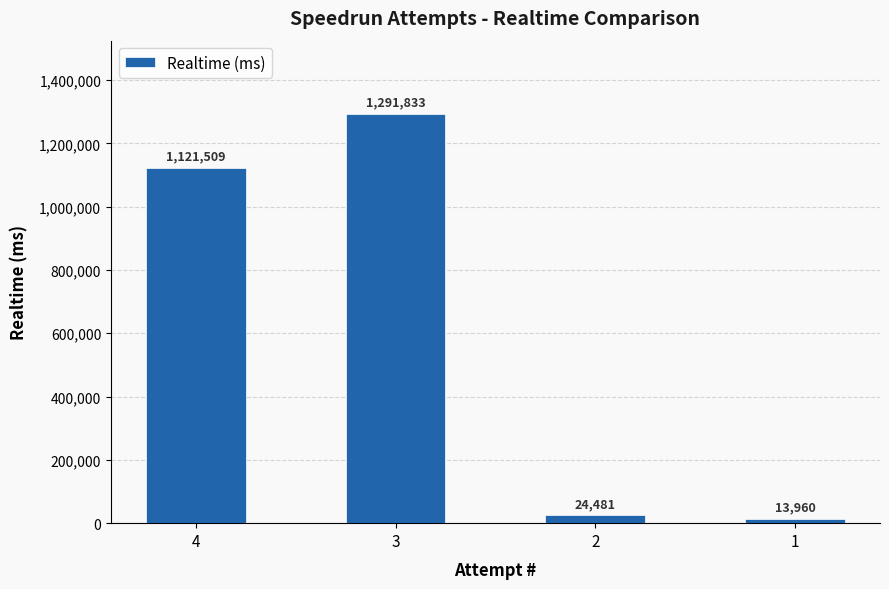

Reading left to right, extract all data points from this chart.

1121509	1291833	24481	13960